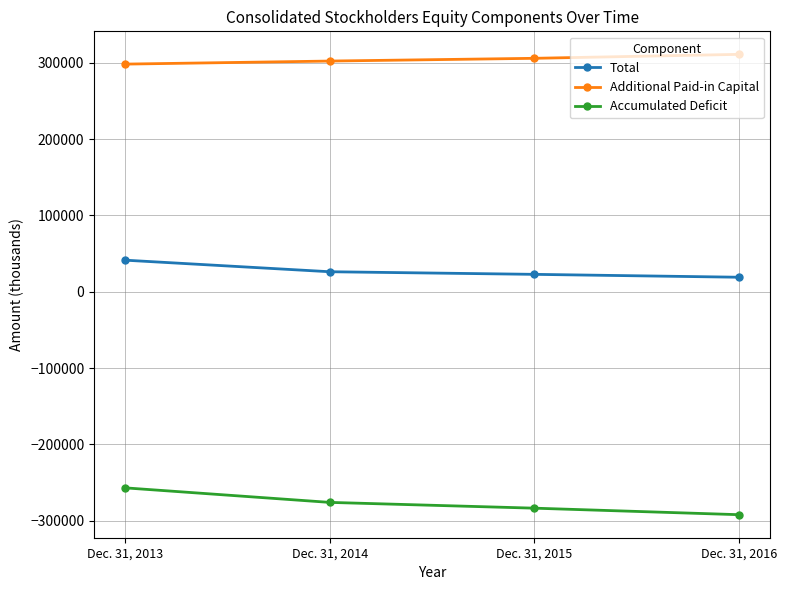

Reading right to left, transcribe all the data shown in this chart.

Total: 19099	22879	26311	41483
Additional Paid-in Capital: 311164	305981	302379	298370
Accumulated Deficit: -292069	-283511	-275930	-256859